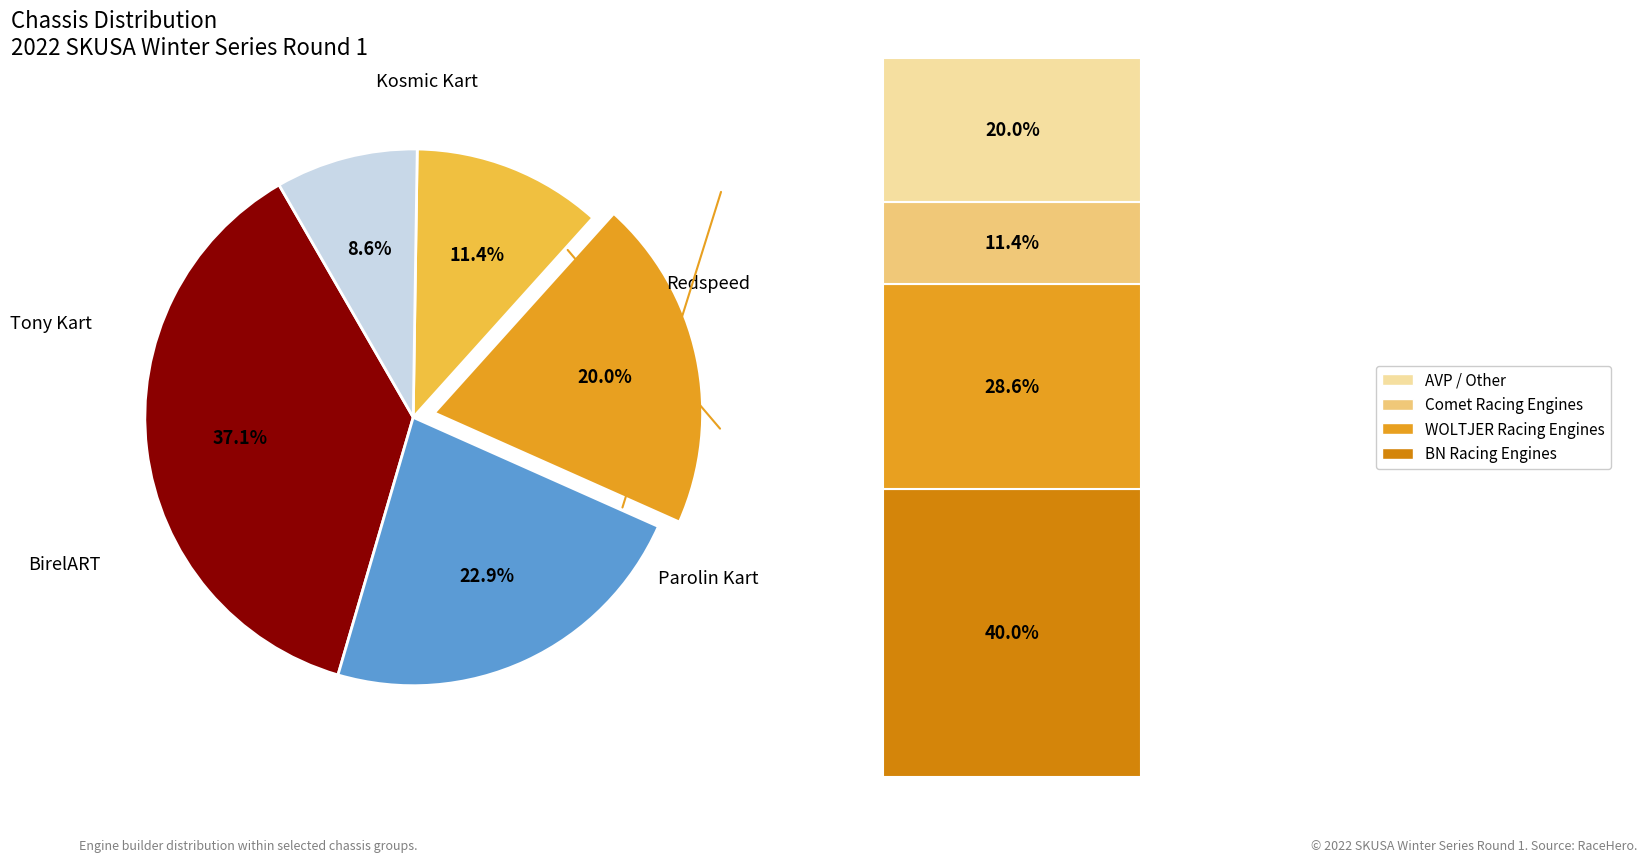

Is there any slice that represents more than half of the pie?

No